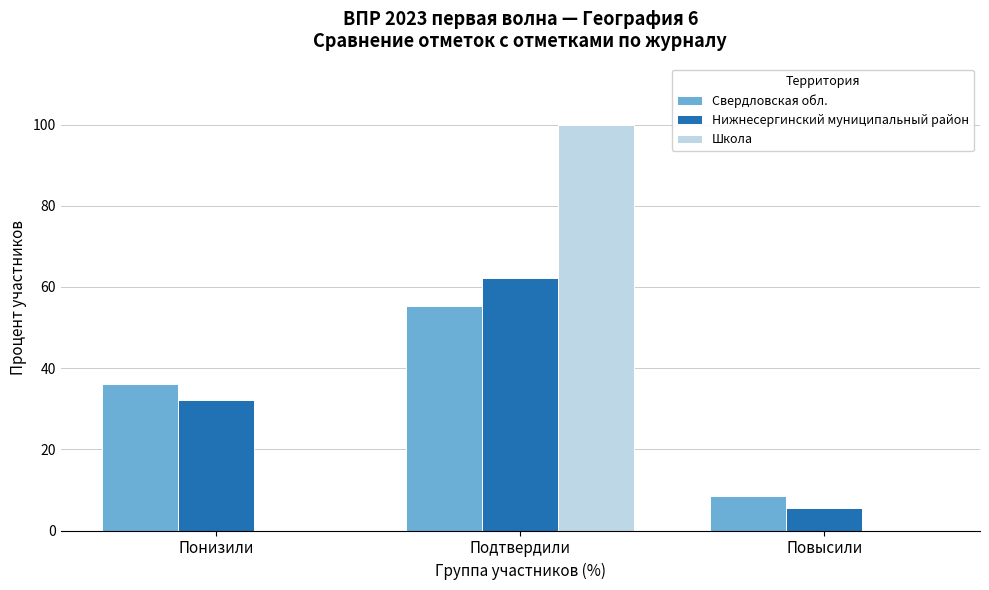

Reading left to right, list all the values displayed in this chart.

Свердловская обл.: Понизили=36.1	Подтвердили=55.4	Повысили=8.5
Нижнесергинский муниципальный район: Понизили=32.2	Подтвердили=62.3	Повысили=5.5
Школа: Понизили=0.0	Подтвердили=100.0	Повысили=0.0